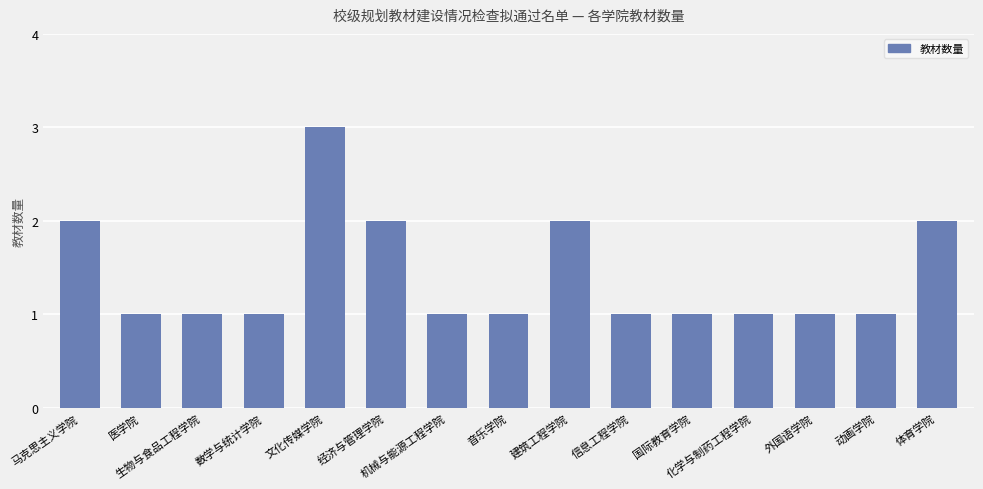

What is the label of the 10th bar from the right?

经济与管理学院